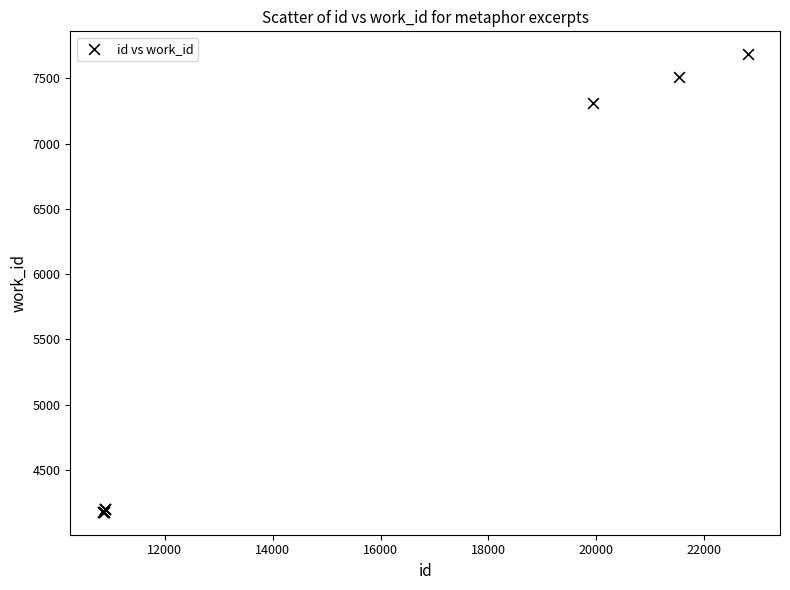

What Y value in the scatter plot is closest to 5932?

7312